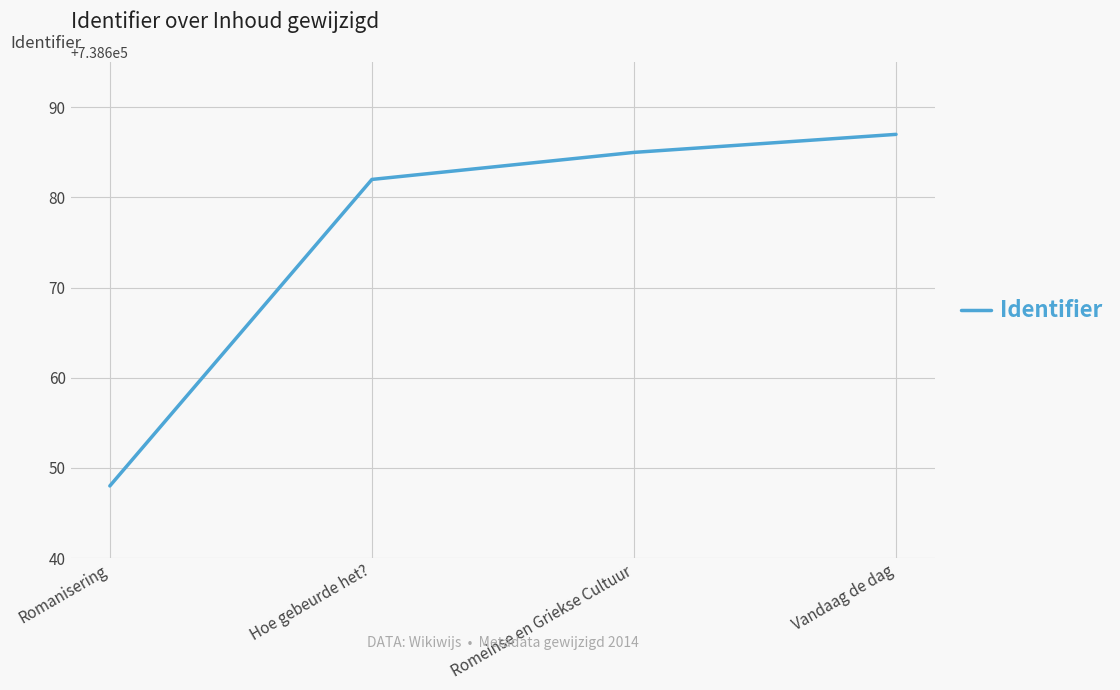

What position from the left is Romeinse en Griekse Cultuur?

3